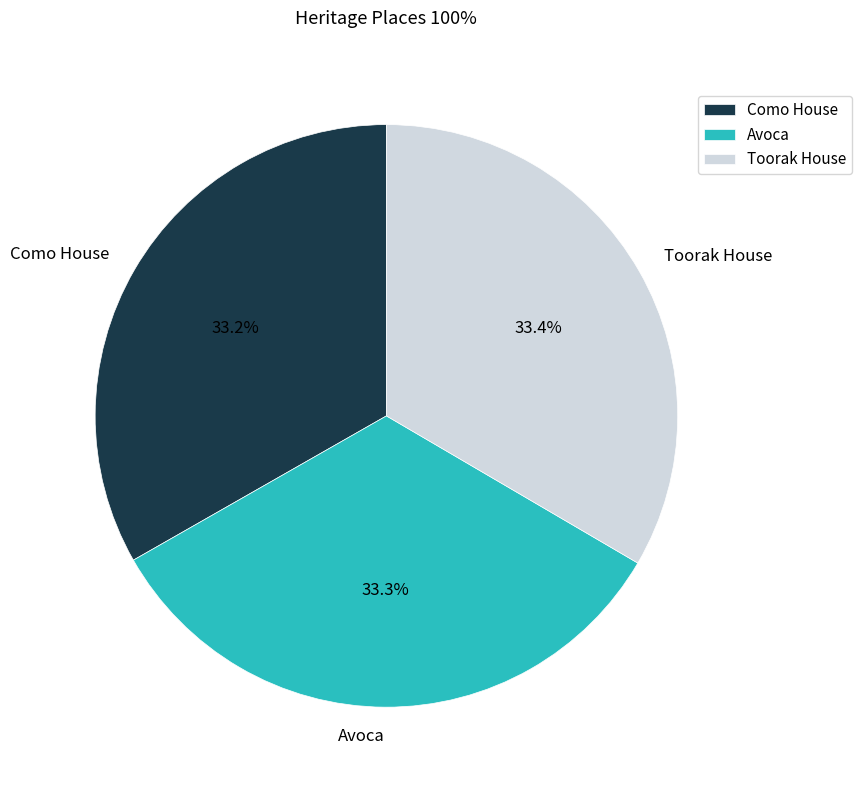

To the nearest percent, what is the average slice percentage?

33%